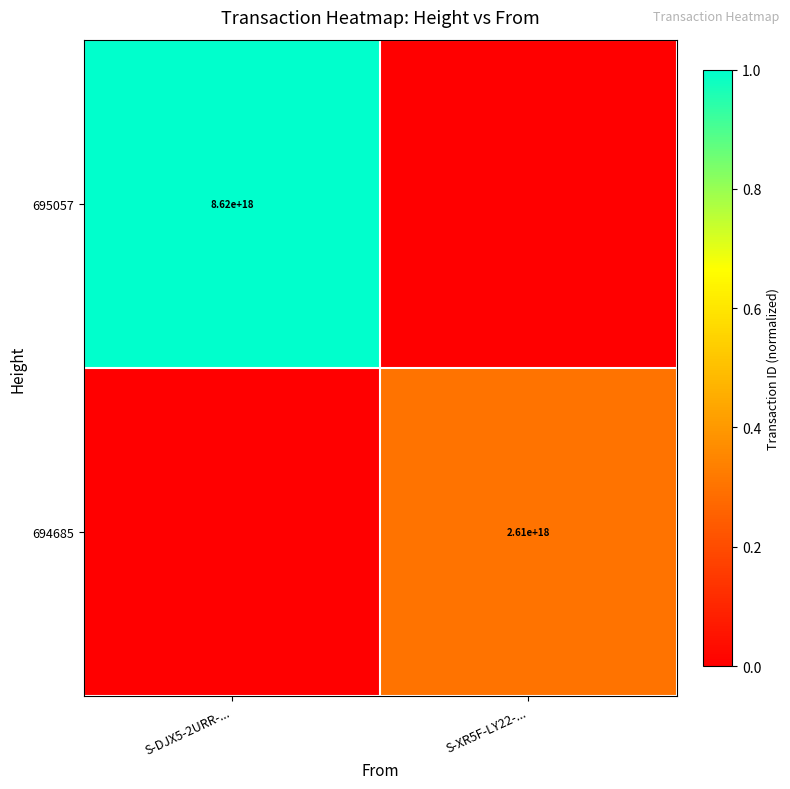

True or false: 695057 has a value of 13870683919950594048 at S-DJX5-2URR-....

False